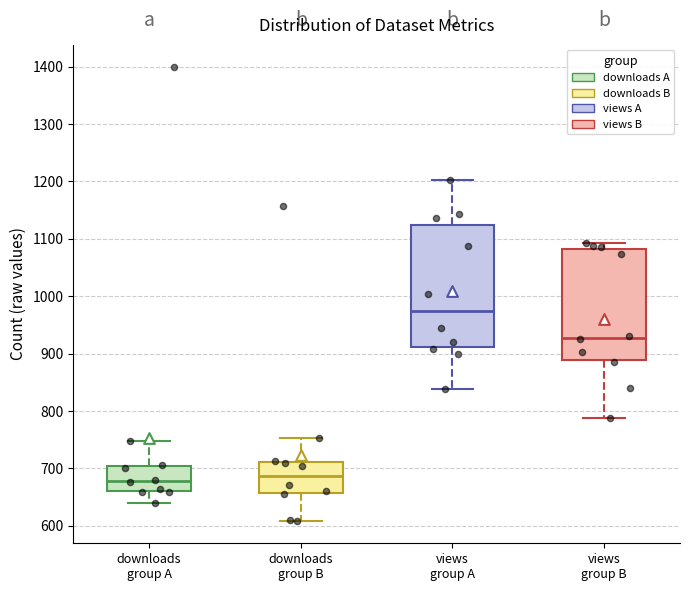

Comparing the boxes themselves (not the whiskers), which one is the tallest?

views group A